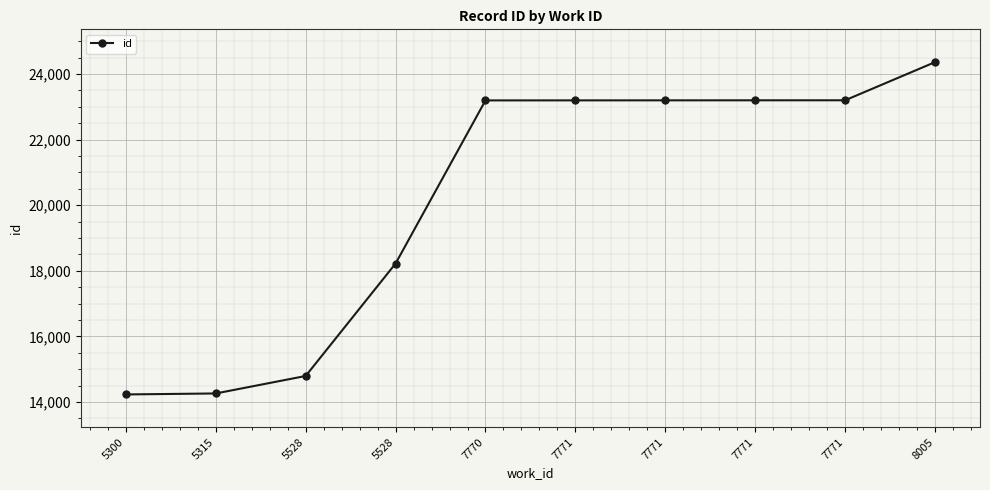

What is the value of the 10th point from the left?

24361